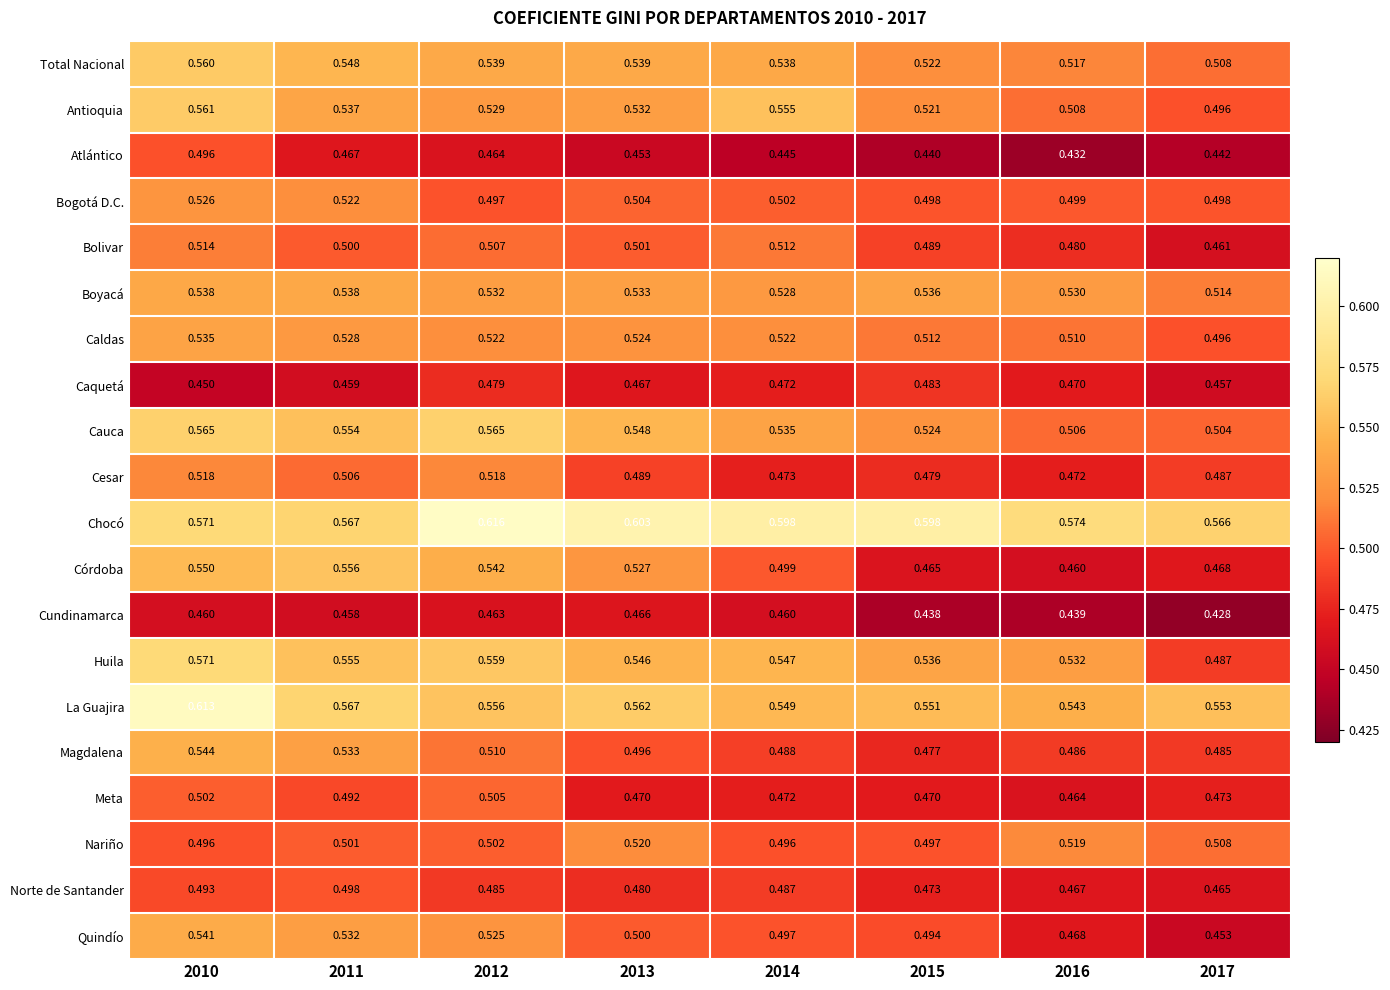

Is the value of Magdalena at 2015 greater than the value of Córdoba at 2011?

No